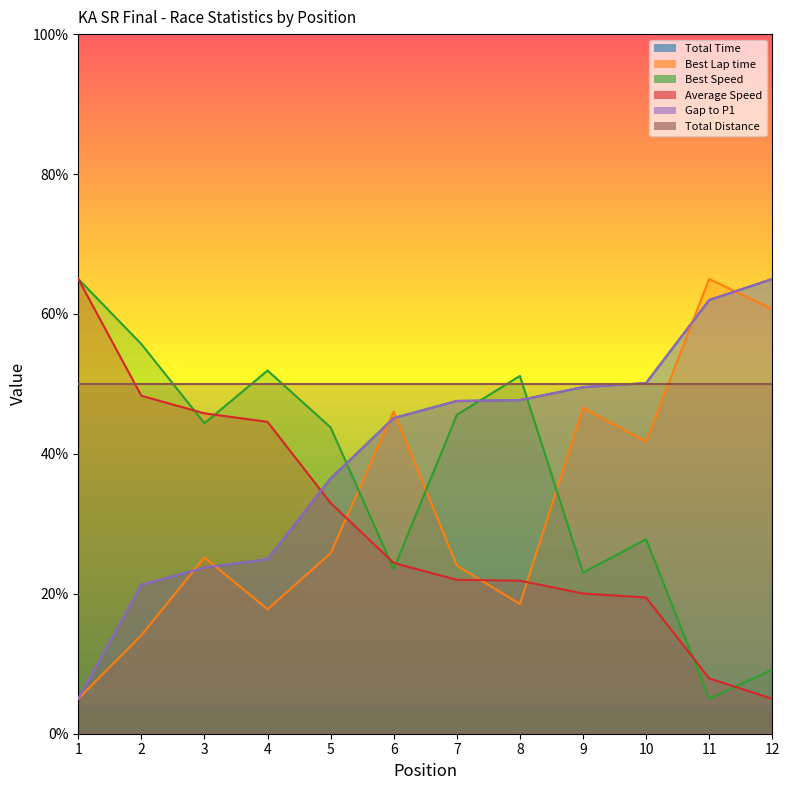

What is the average value of the Gap to P1 series?

39.9